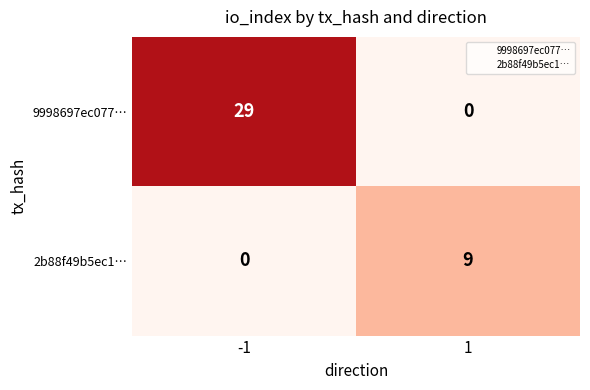

What is the approximate value of 9998697ec077… at -1, to the nearest 5?

30